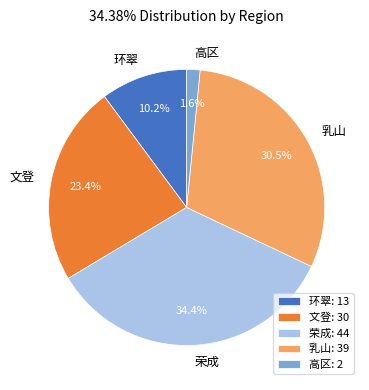

What is the ratio of the value at 乳山 to the value at 荣成?

0.9